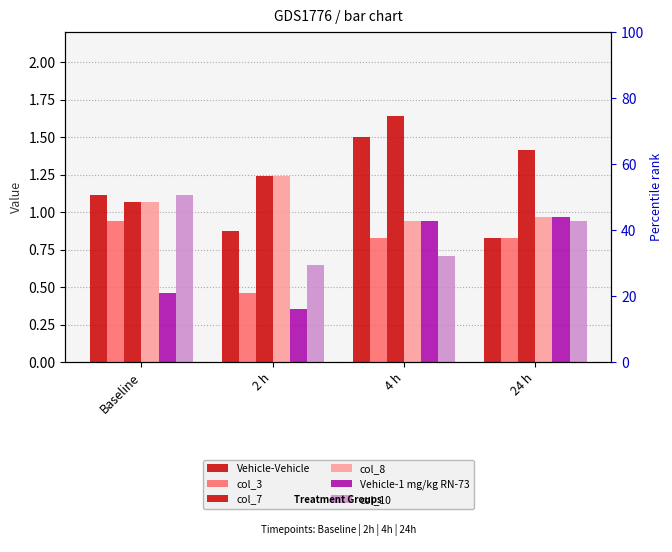

Is it true that Vehicle-1 mg/kg RN-73 equals 0.6 at 2 h?

False